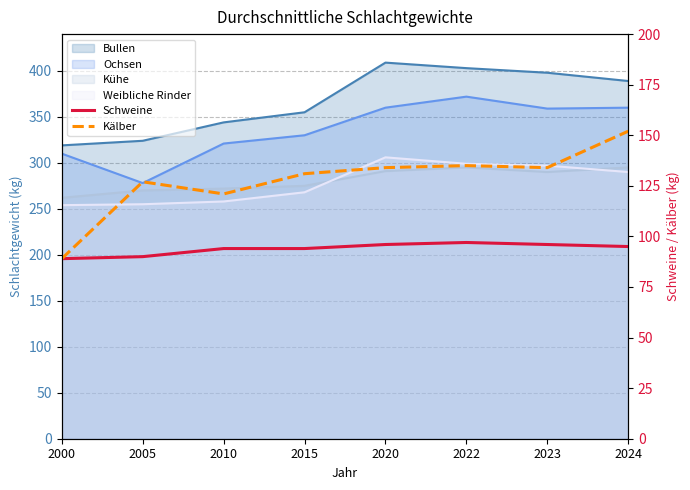

How many lines are shown in the chart?

2